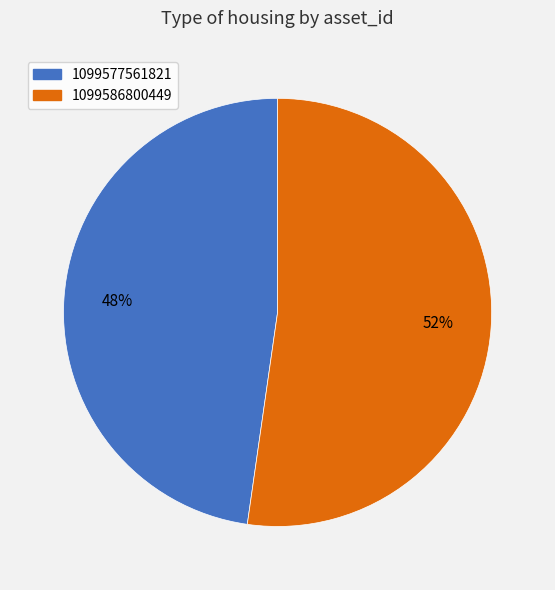

Rank the categories by value from highest to lowest.

1099586800449, 1099577561821